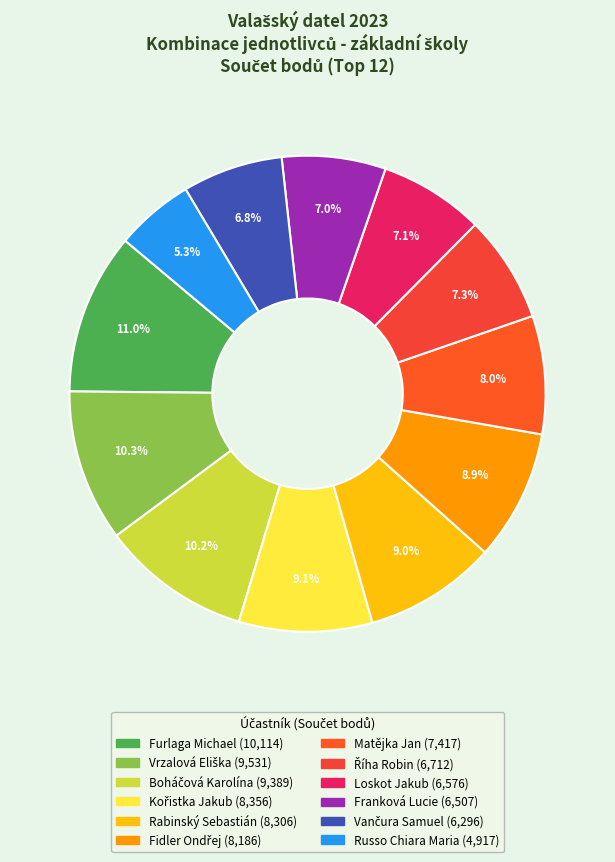

How many slices are in this pie chart?

12